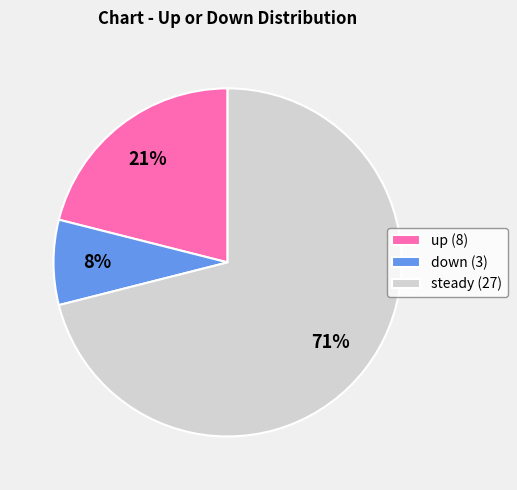

Is it true that steady (27) is 63% of the pie?

False